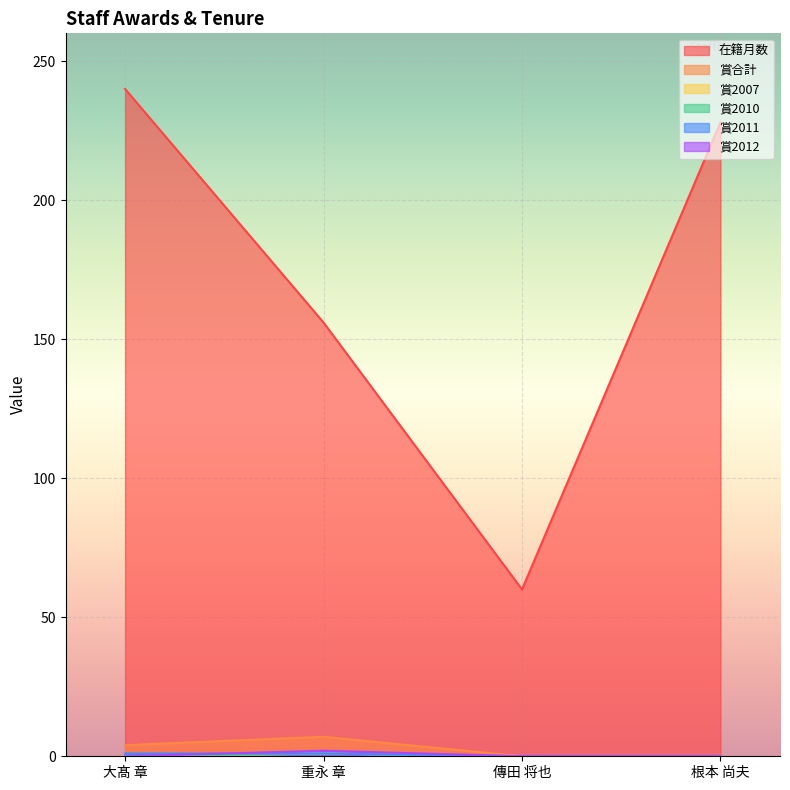

What are all the series names shown in the legend?

在籍月数, 賞合計, 賞2007, 賞2010, 賞2011, 賞2012